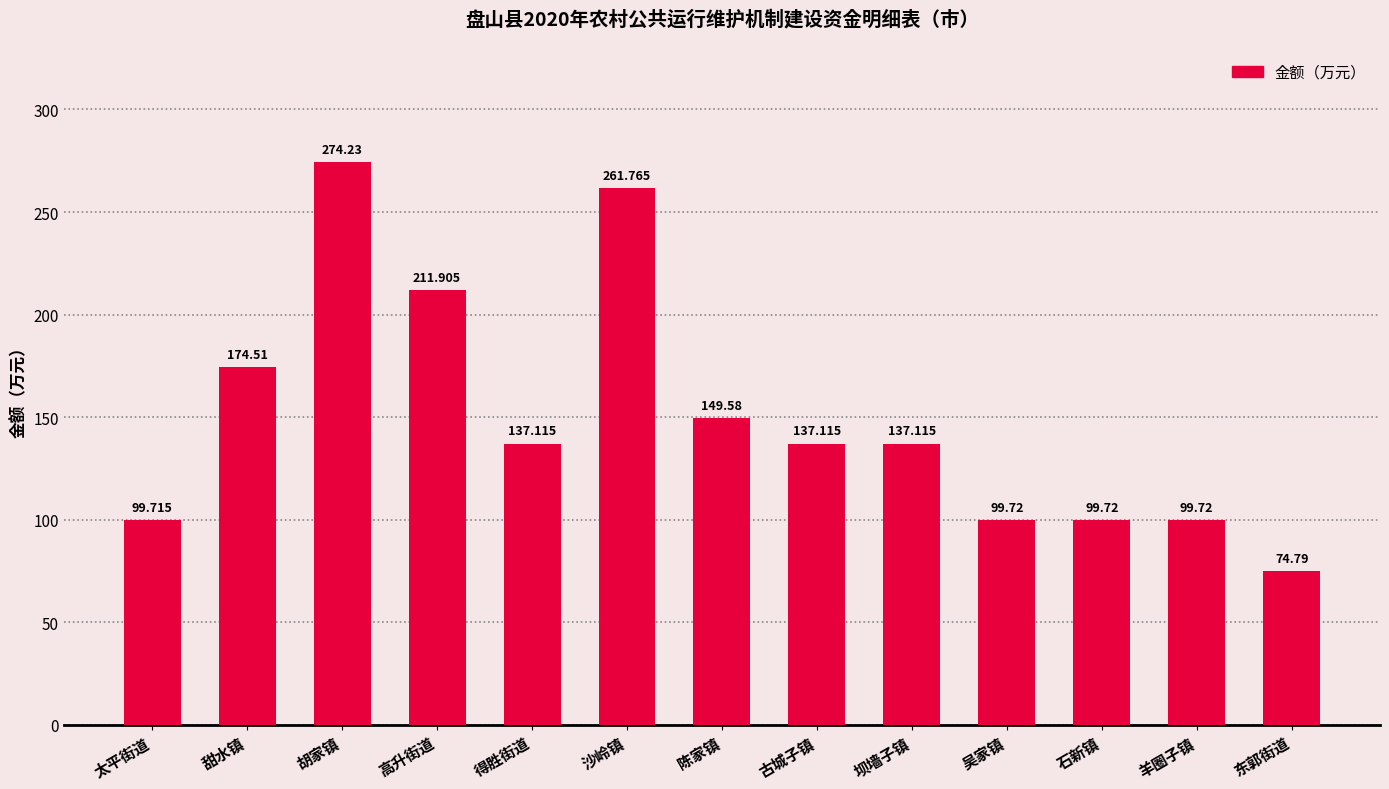

The chart shows a value of 99.7 at 太平街道. True or false?

True